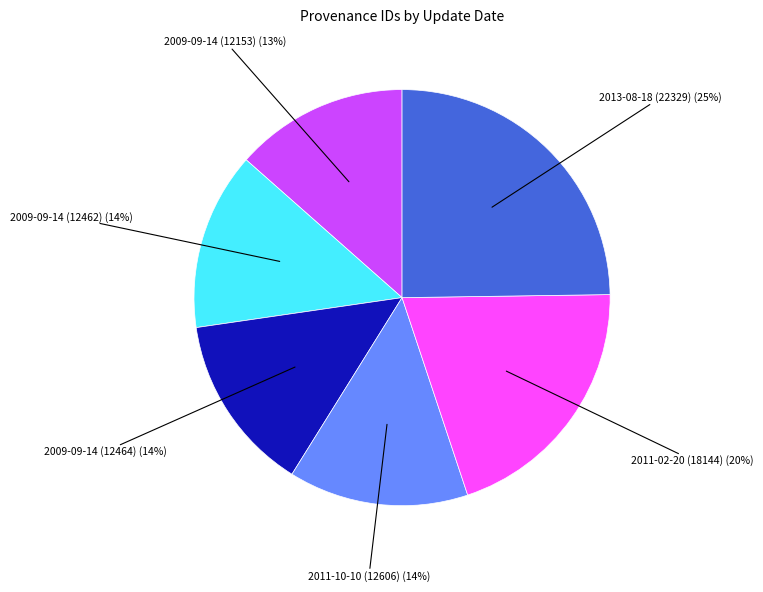

To the nearest percent, what is the average slice percentage?

17%